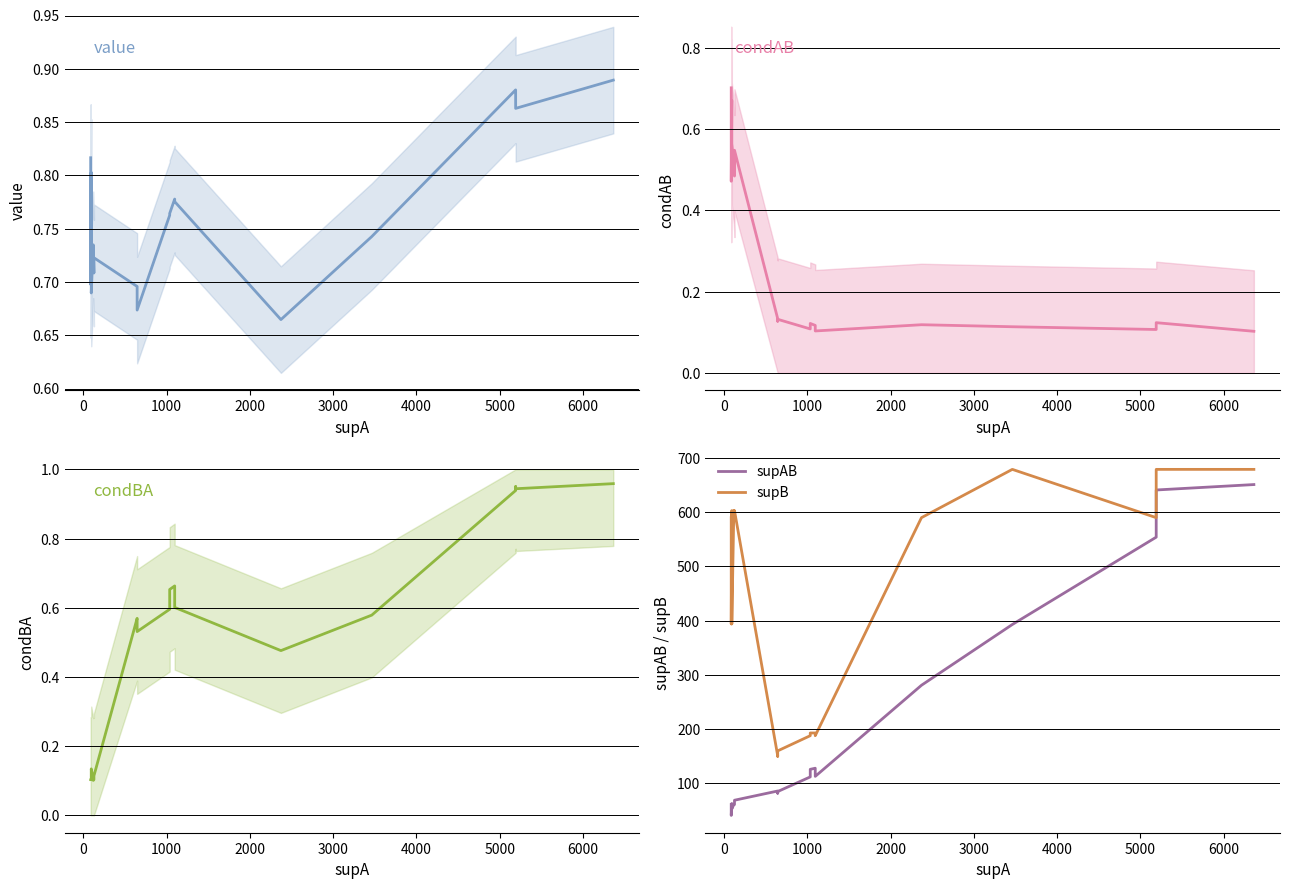

True or false: supB and condAB intersect in this chart.

False